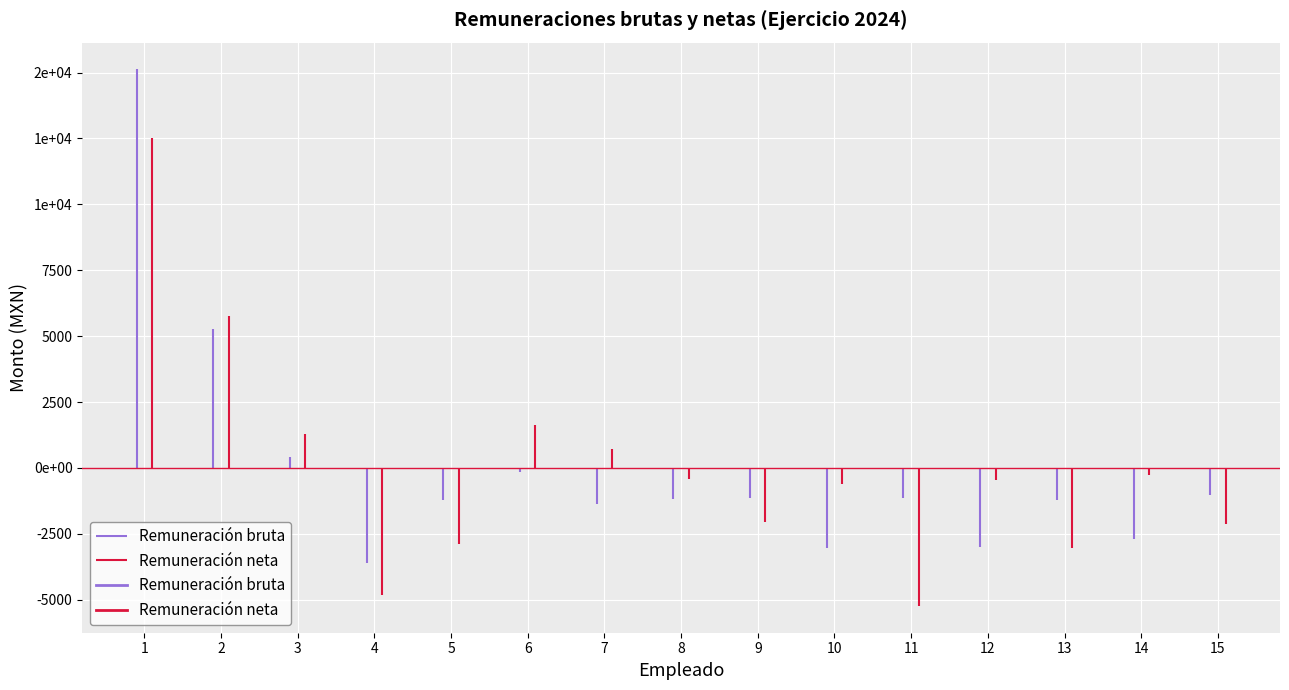

List the series in order of their peak value, lowest first.

Remuneración neta, Remuneración bruta